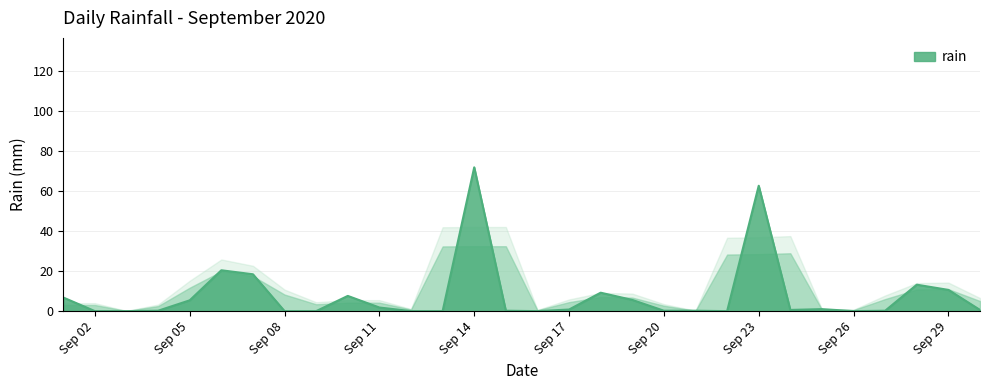

What is the greatest value displayed?

71.8